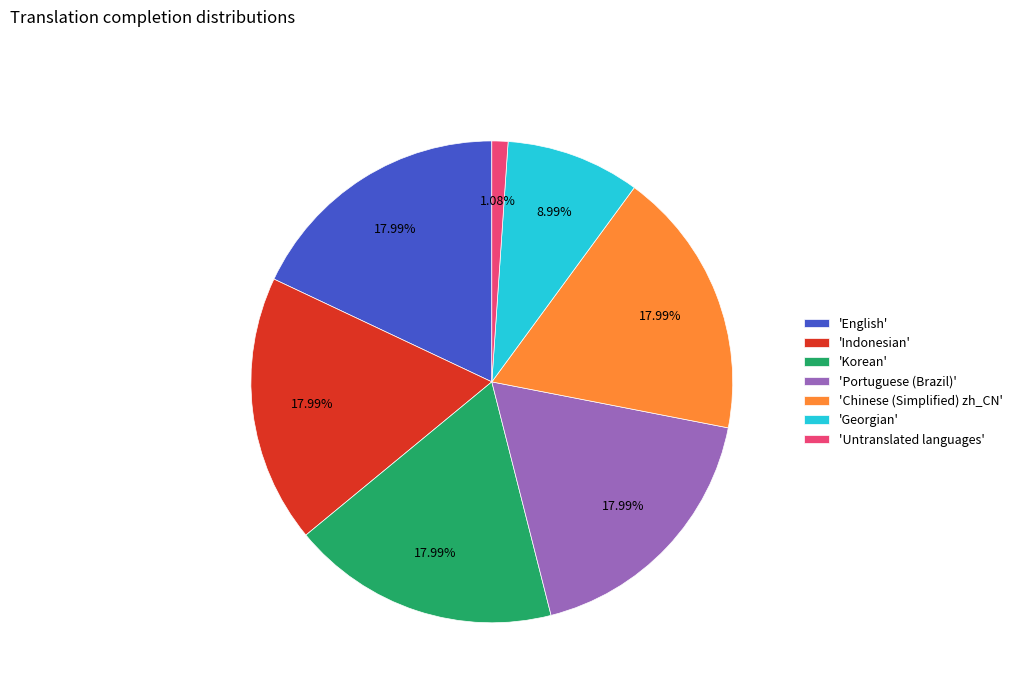

Is there any slice that represents more than half of the pie?

No